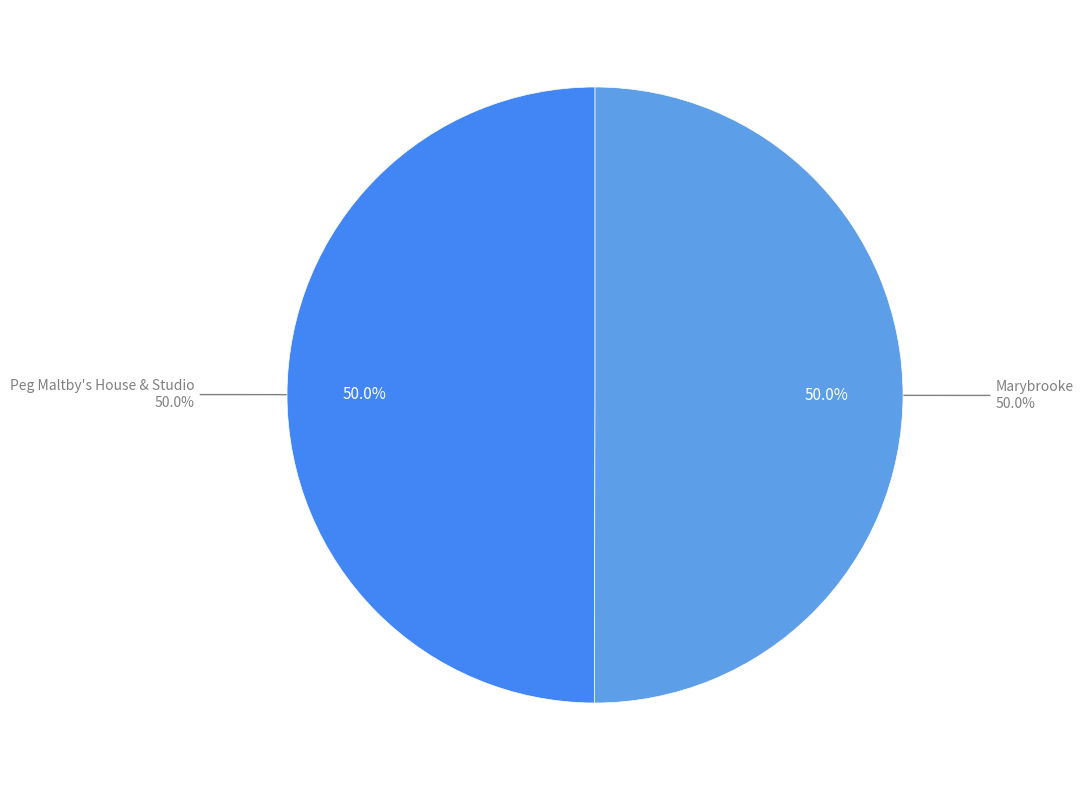

Is it true that Peg Maltby's House & Studio is 50% of the pie?

True